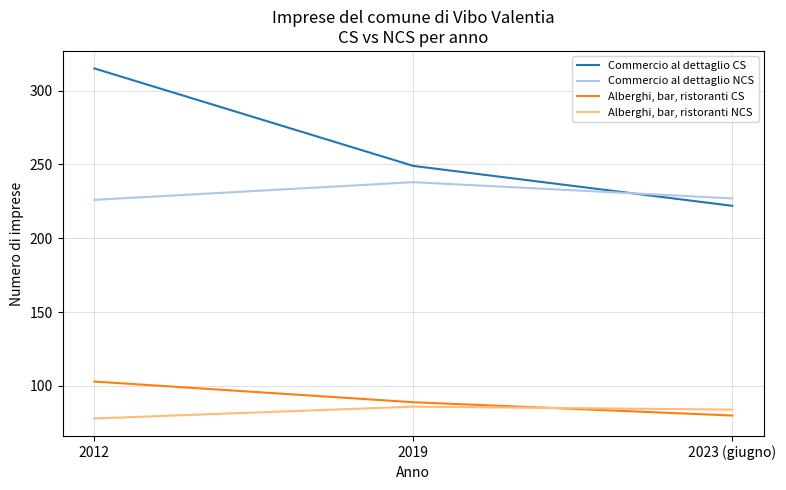

At which category is the sum across all series the highest?

2012